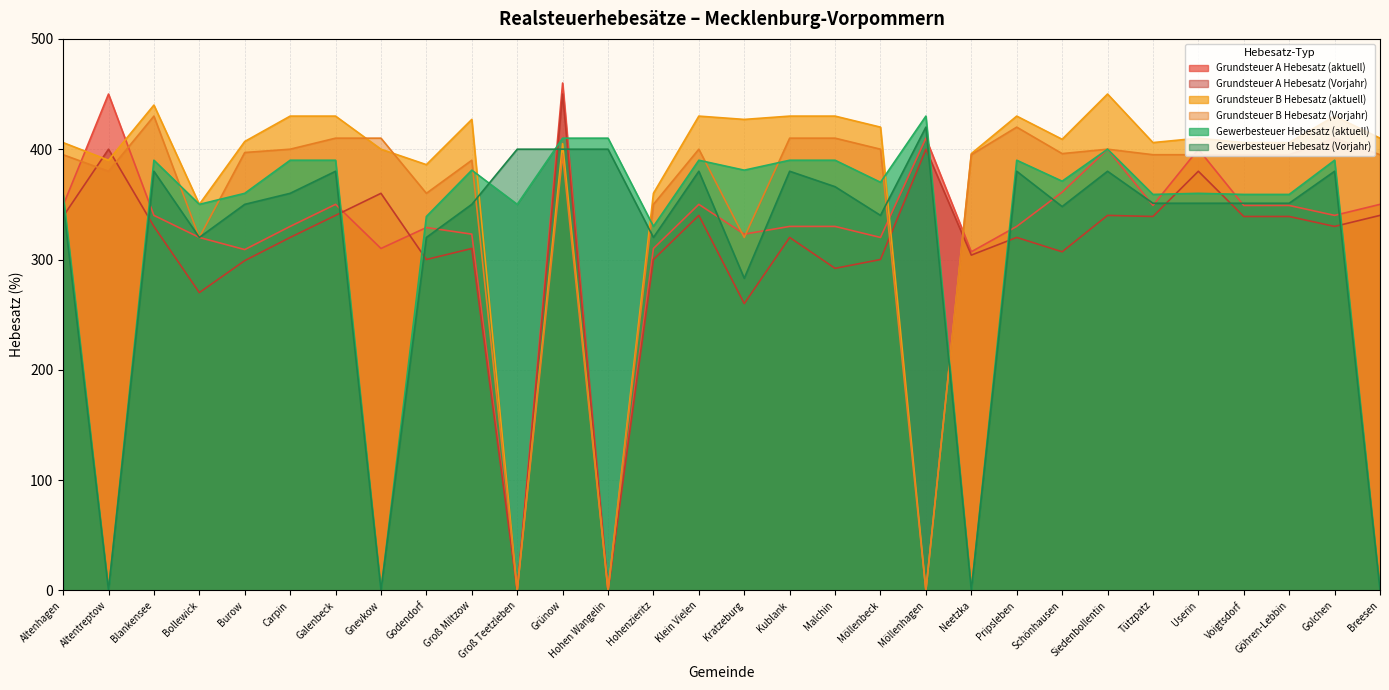

Reading left to right, what are all the values shown in this chart?

Grundsteuer A Hebesatz (aktuell): 349	450	340	320	309	330	350	310	329	323	0	460	0	310	350	323	330	330	320	410	307	330	361	400	349	400	349	349	340	350
Grundsteuer A Hebesatz (Vorjahr): 339	400	330	270	299	320	340	360	300	310	0	450	0	300	340	260	320	292	300	400	304	320	307	340	339	380	339	339	330	340
Grundsteuer B Hebesatz (aktuell): 406	390	440	350	407	430	430	400	386	427	0	405	0	360	430	427	430	430	420	0	396	430	409	450	406	410	406	406	430	410
Grundsteuer B Hebesatz (Vorjahr): 395	380	430	320	397	400	410	410	360	390	0	395	0	350	400	320	410	410	400	0	395	420	396	400	395	395	395	395	410	395
Gewerbesteuer Hebesatz (aktuell): 359	0	390	350	360	390	390	0	339	381	350	410	410	330	390	381	390	390	370	430	0	390	371	400	359	360	359	359	390	0
Gewerbesteuer Hebesatz (Vorjahr): 351	0	380	320	350	360	380	0	320	350	400	400	400	320	380	283	380	366	340	420	0	380	348	380	351	351	351	351	380	0